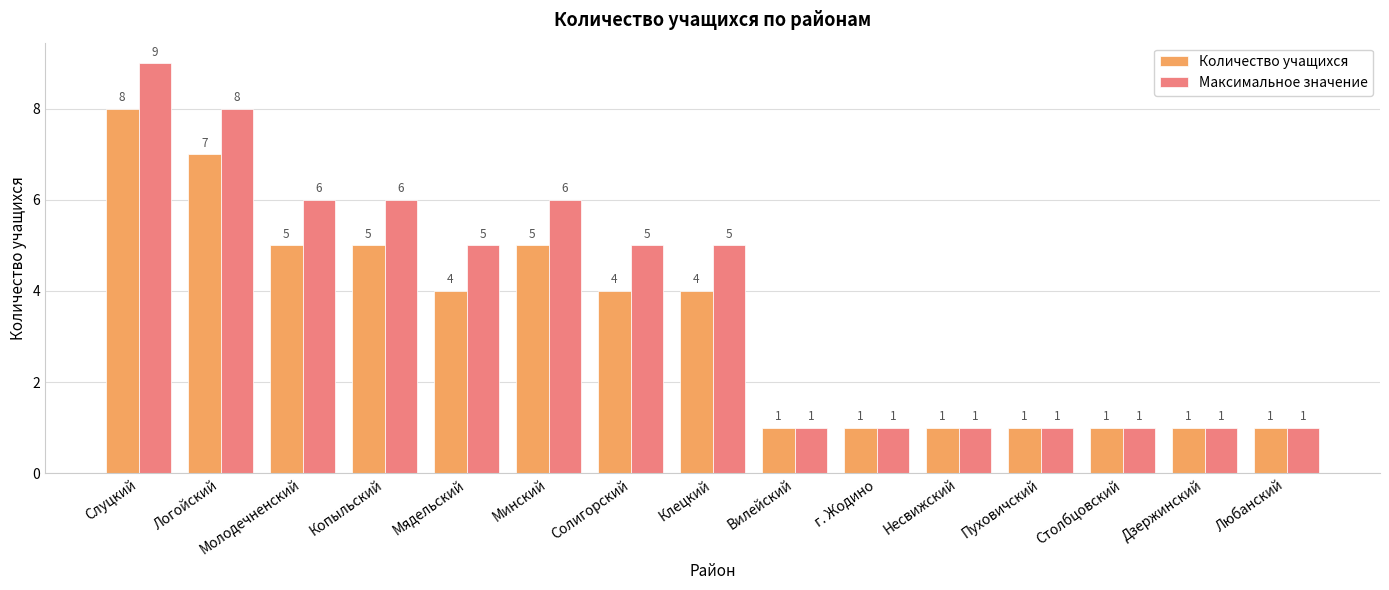

How many Максимальное значение values are between 1 and 6?

13